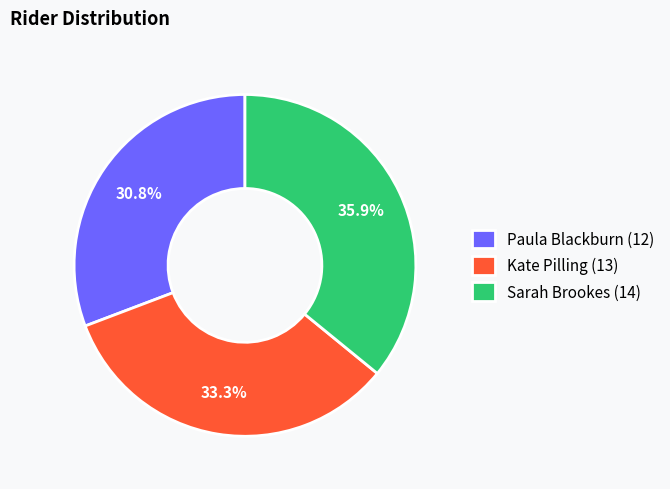

Does any single category account for the majority?

No